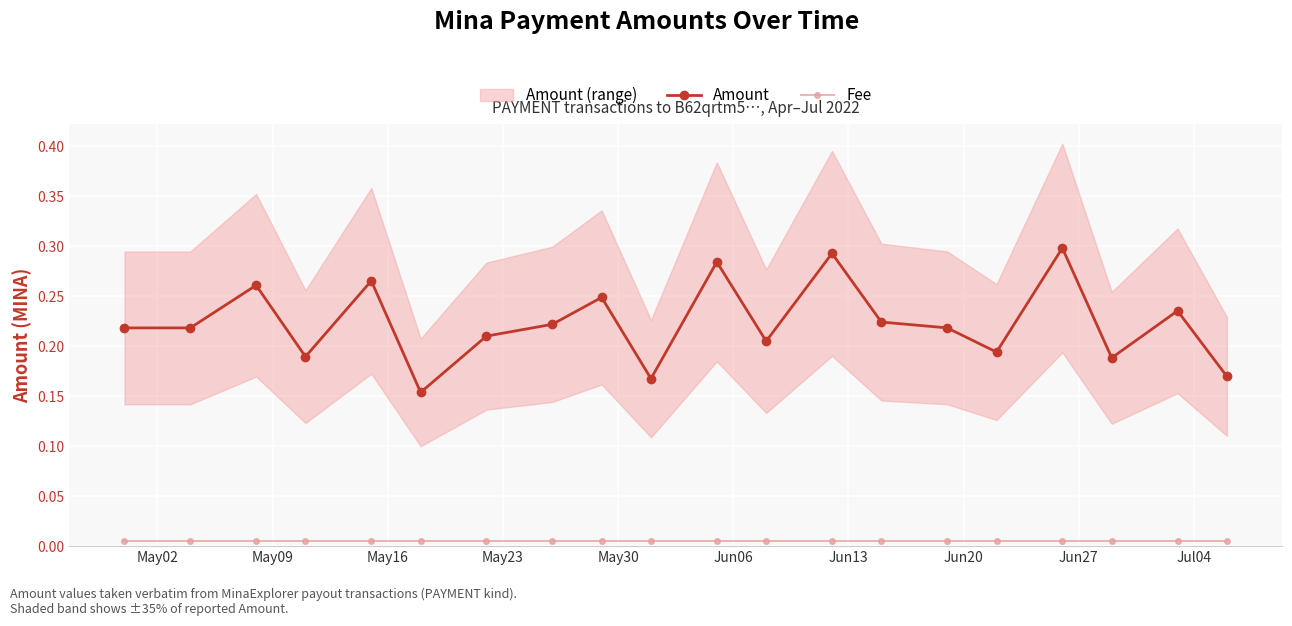

True or false: Fee and Amount cross at least once.

False